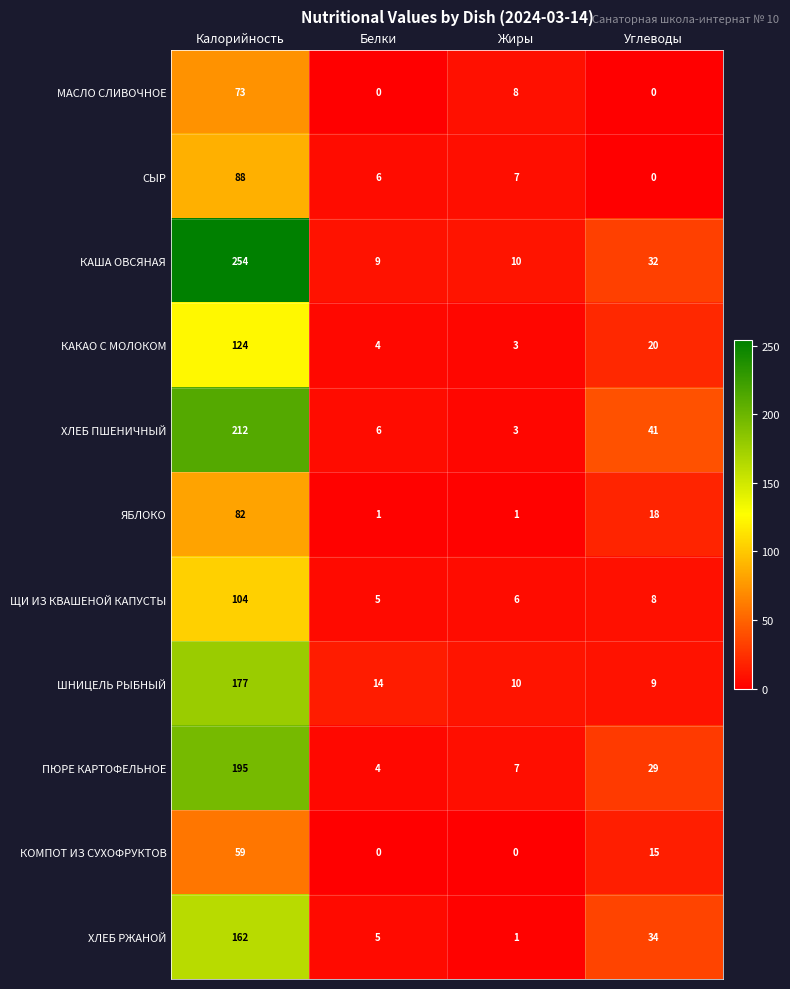

What is the sum of the КАКАО С МОЛОКОМ values at Углеводы and Жиры?

23